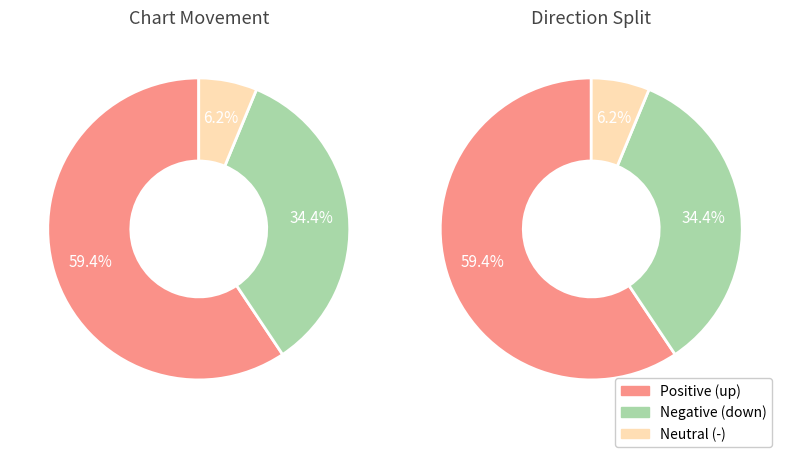

To the nearest percent, what is the difference between the down and - slice percentages?

28%